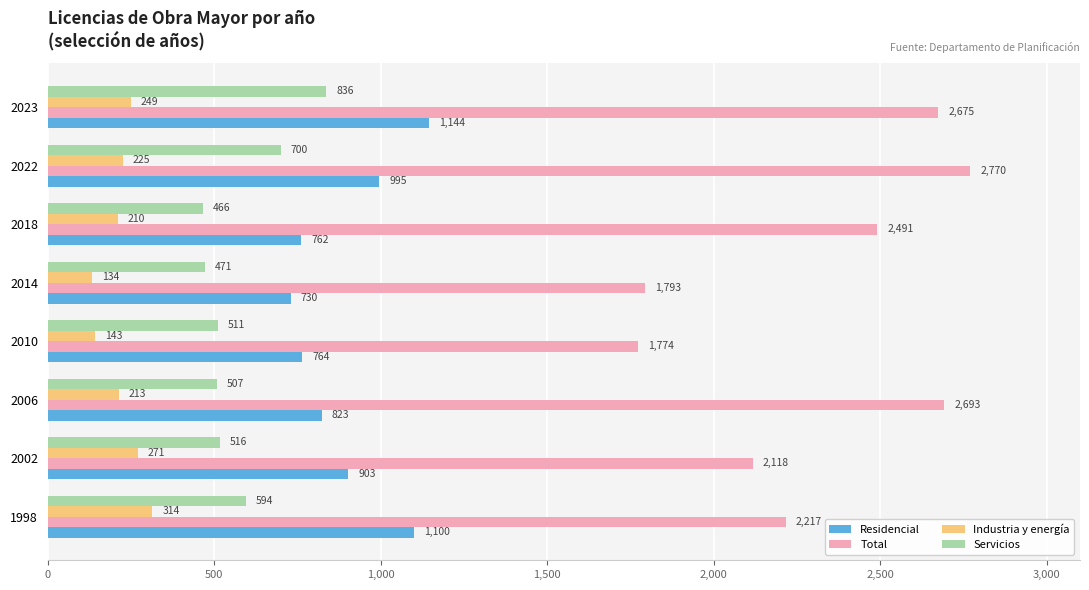

The Servicios series shows 516 at 2002. True or false?

True